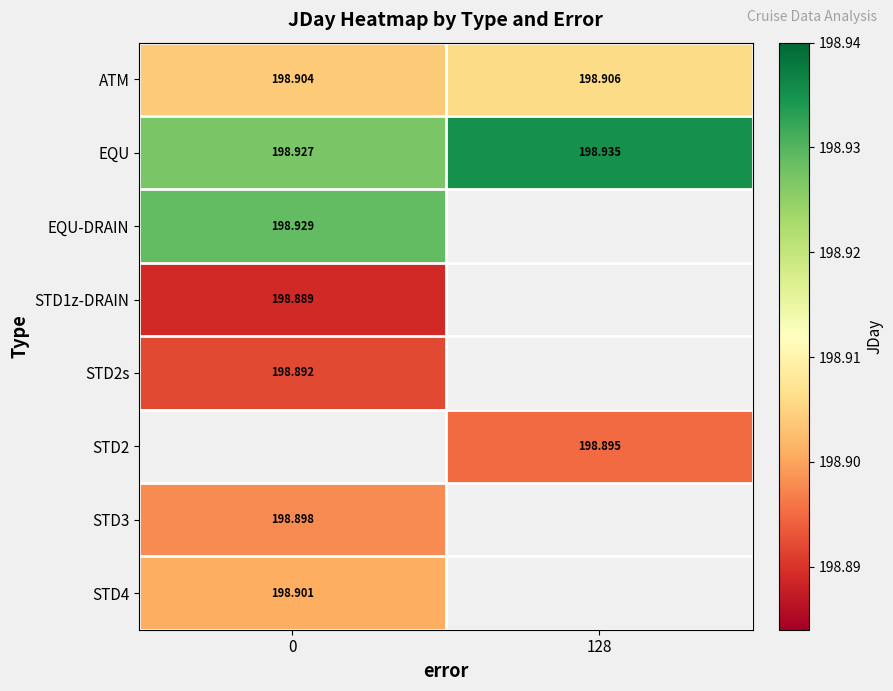

How many data points does each series have?

2